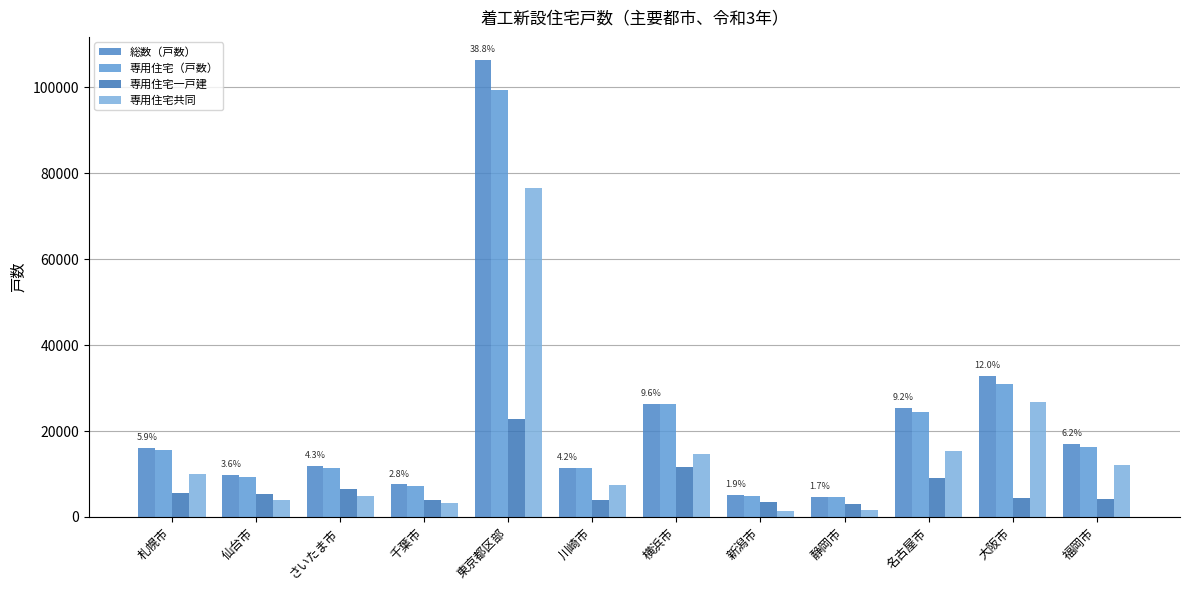

Reading left to right, transcribe all the data shown in this chart.

総数（戸数）: 16071	9754	11867	7559	106457	11411	26391	5084	4597	25345	32886	17005
専用住宅（戸数）: 15568	9311	11400	7166	99391	11366	26294	4914	4551	24404	31014	16160
専用住宅一戸建: 5542	5268	6610	3842	22851	3908	11620	3556	3057	8979	4294	4162
専用住宅共同: 10026	4043	4790	3324	76540	7458	14674	1358	1494	15425	26720	11998